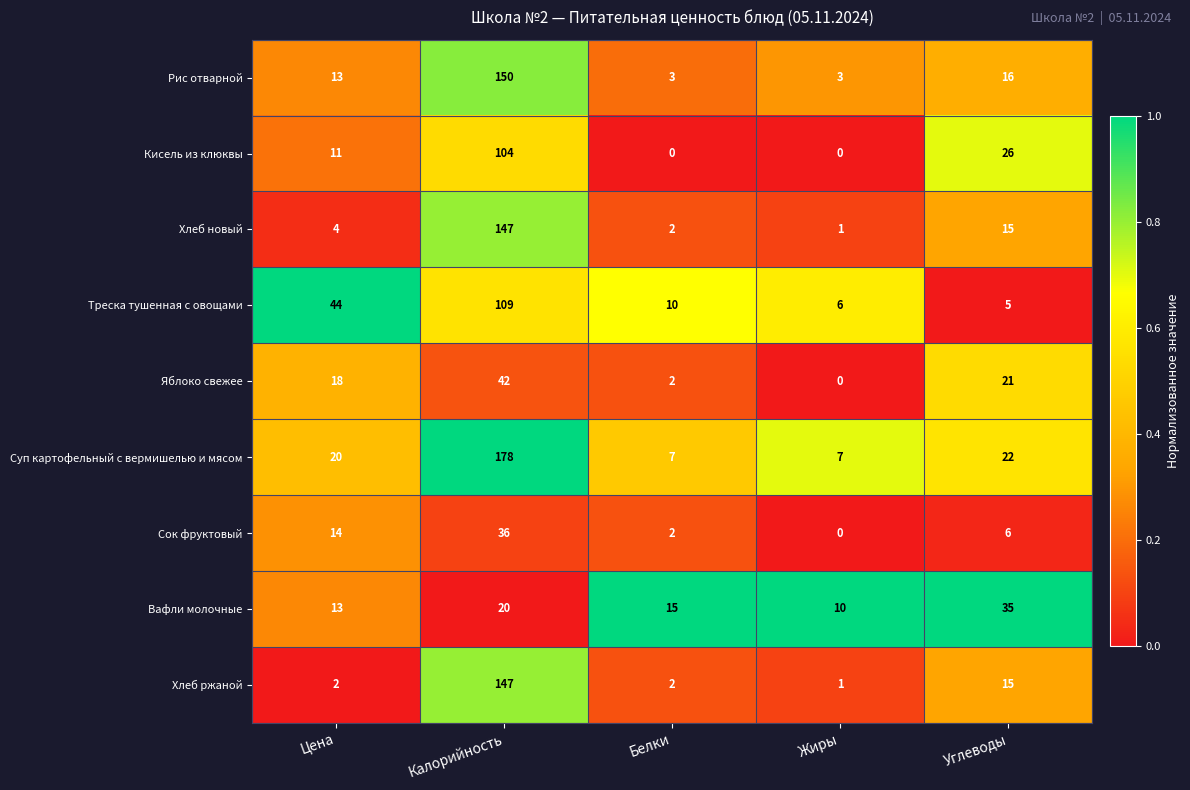

What is the total value across all series at Углеводы?

161